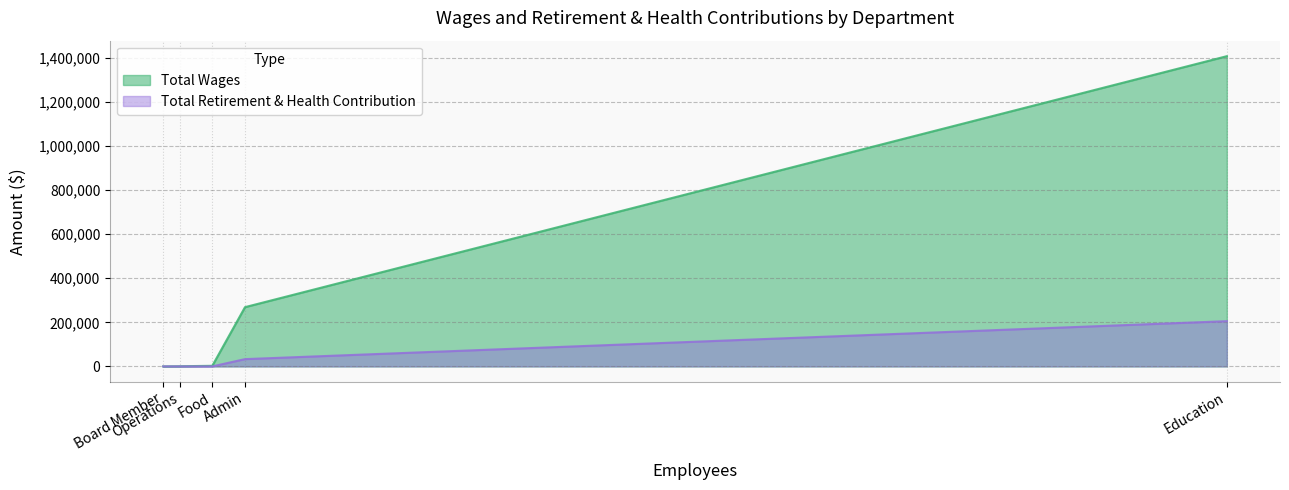

True or false: Total Retirement & Health Contribution and Total Wages intersect in this chart.

False